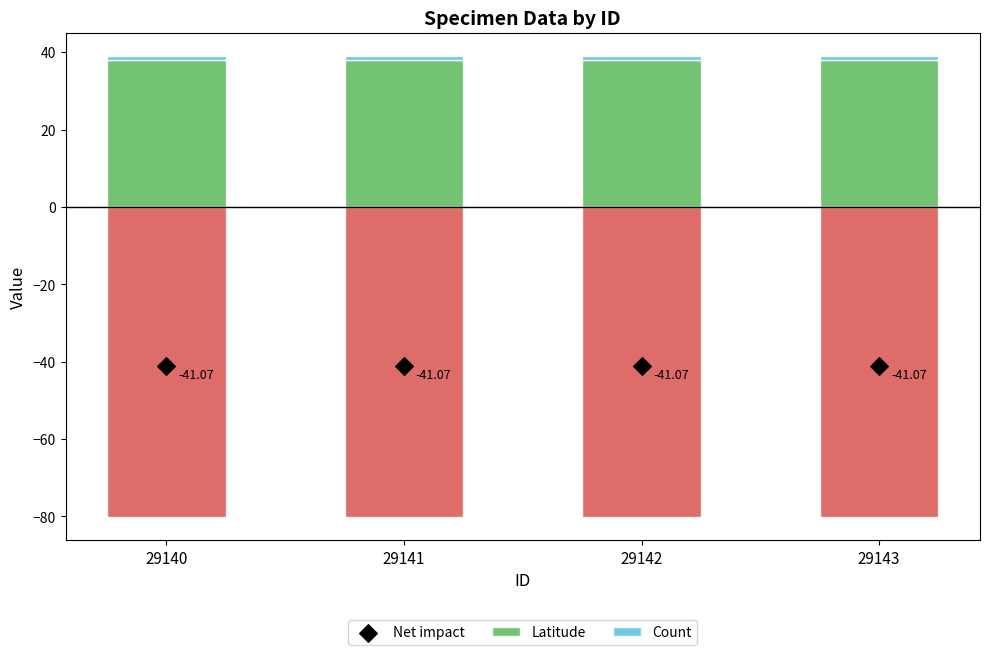

At which category is the sum across all series the highest?

29140